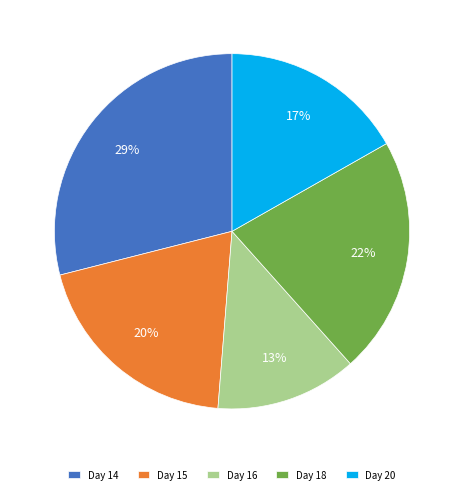

Which slice is the largest?

Day 14